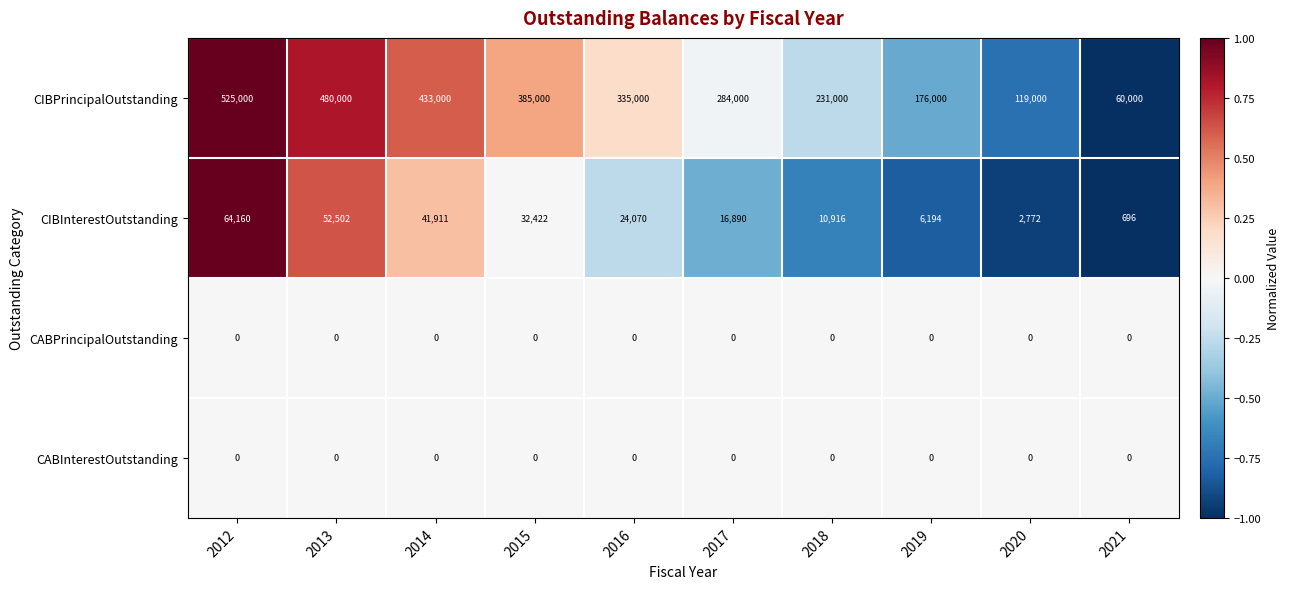

Which series has the widest spread of values?

CIBPrincipalOutstanding